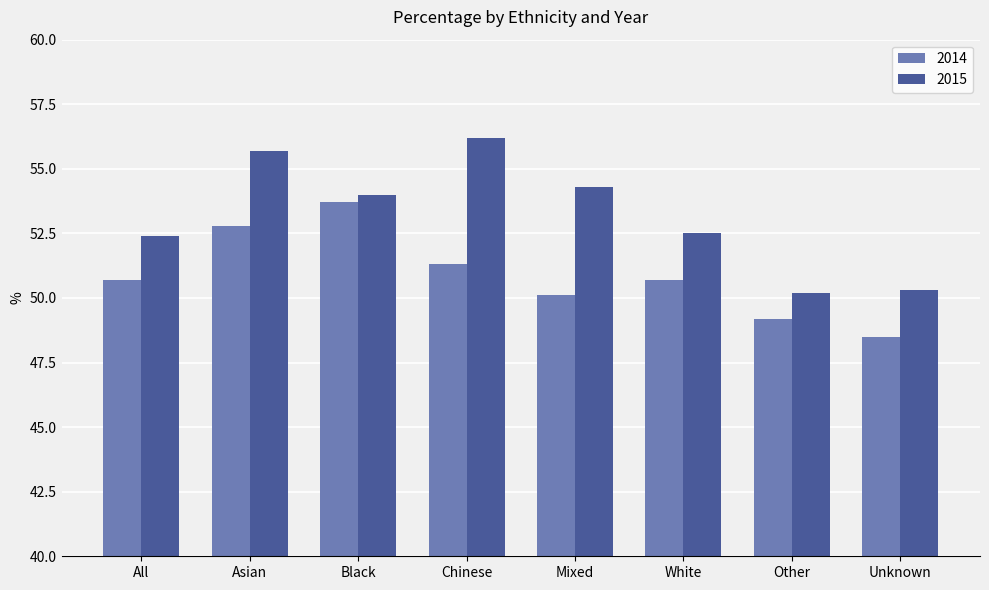

Reading left to right, list all the values displayed in this chart.

2014: All=50.7	Asian=52.8	Black=53.7	Chinese=51.3	Mixed=50.1	White=50.7	Other=49.2	Unknown=48.5
2015: All=52.4	Asian=55.7	Black=54.0	Chinese=56.2	Mixed=54.3	White=52.5	Other=50.2	Unknown=50.3